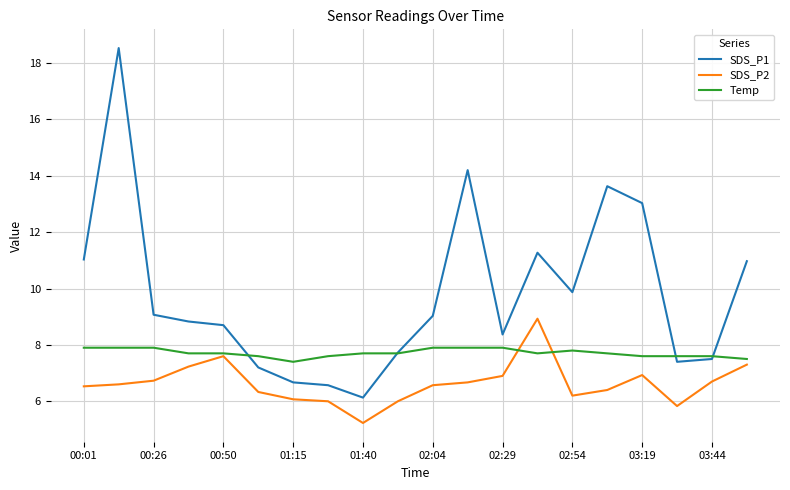

True or false: SDS_P2 and SDS_P1 cross at least once.

False